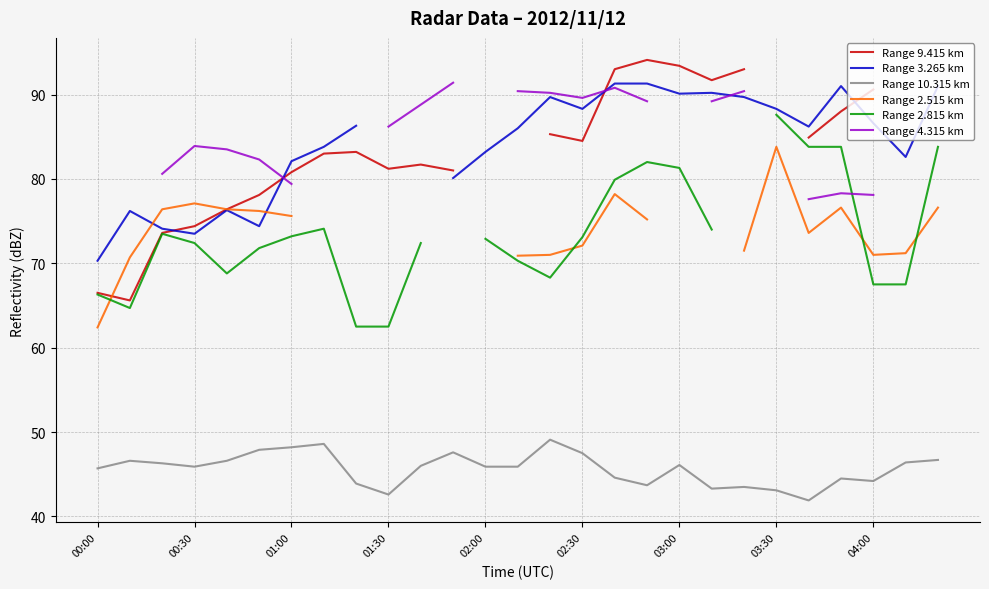

How many categories are shown in the chart?

27